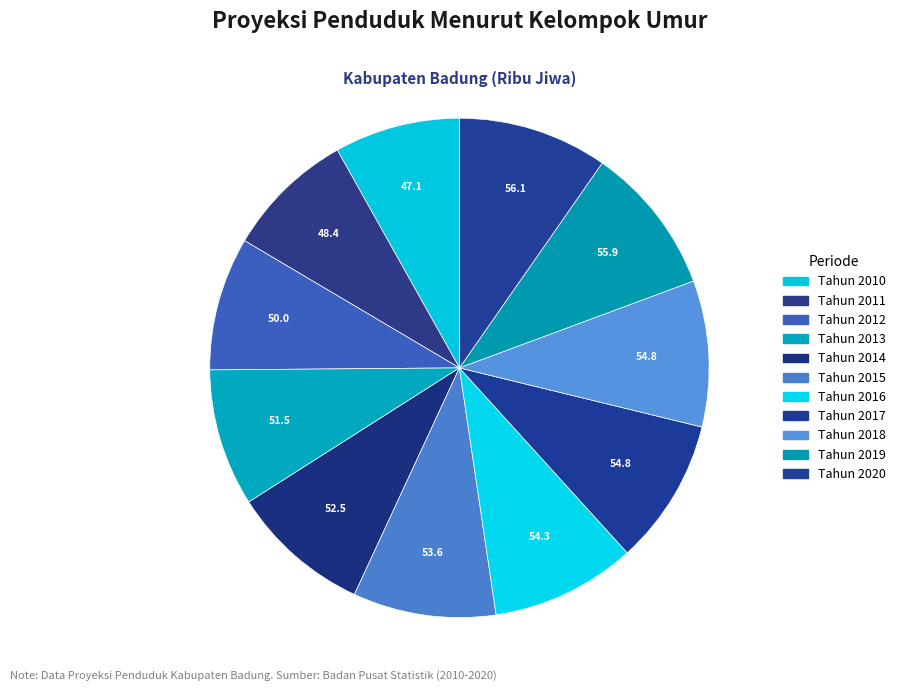

Which has a higher value, Tahun 2016 or Tahun 2011?

Tahun 2016